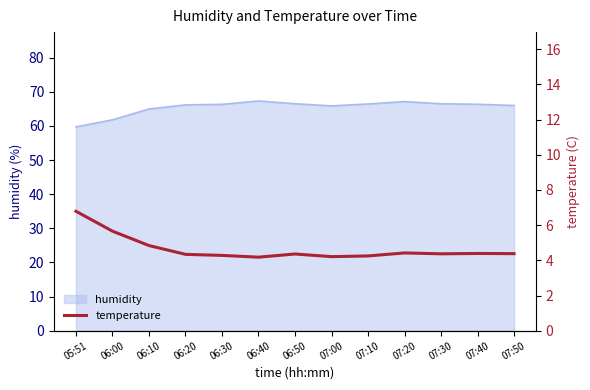

Is it true that humidity equals 14.3 at 06:10?

False